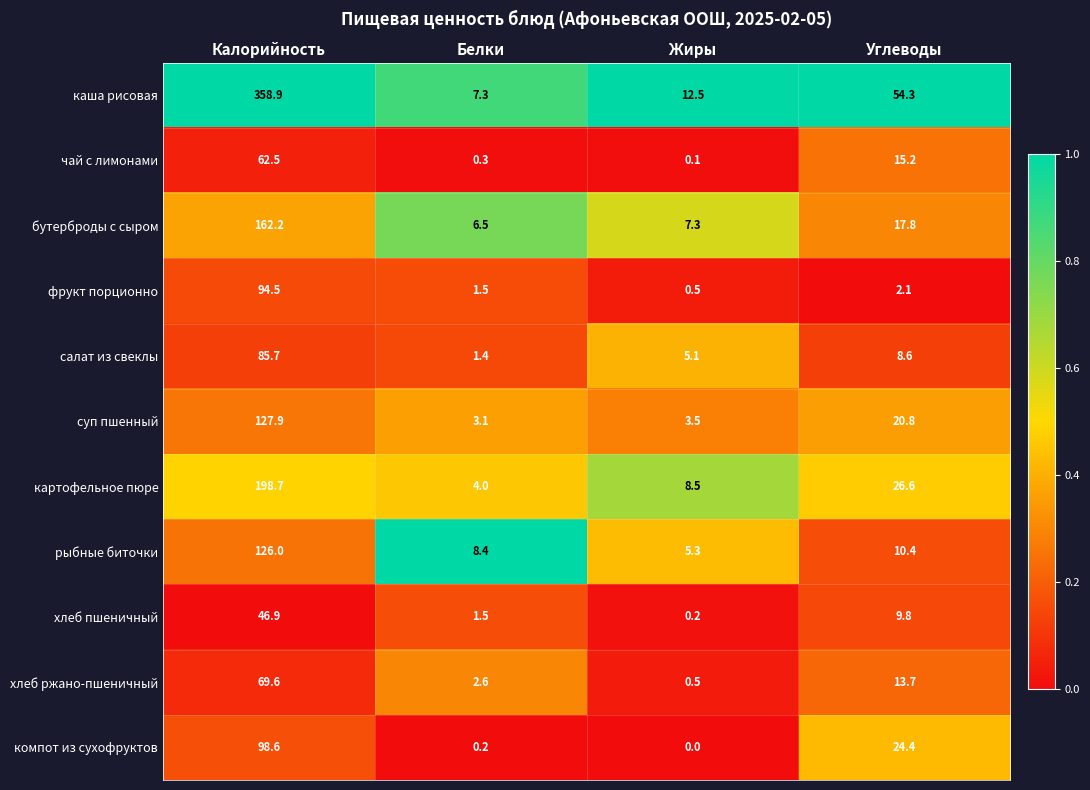

Is it true that фрукт порционно equals 2.1 at Углеводы?

True